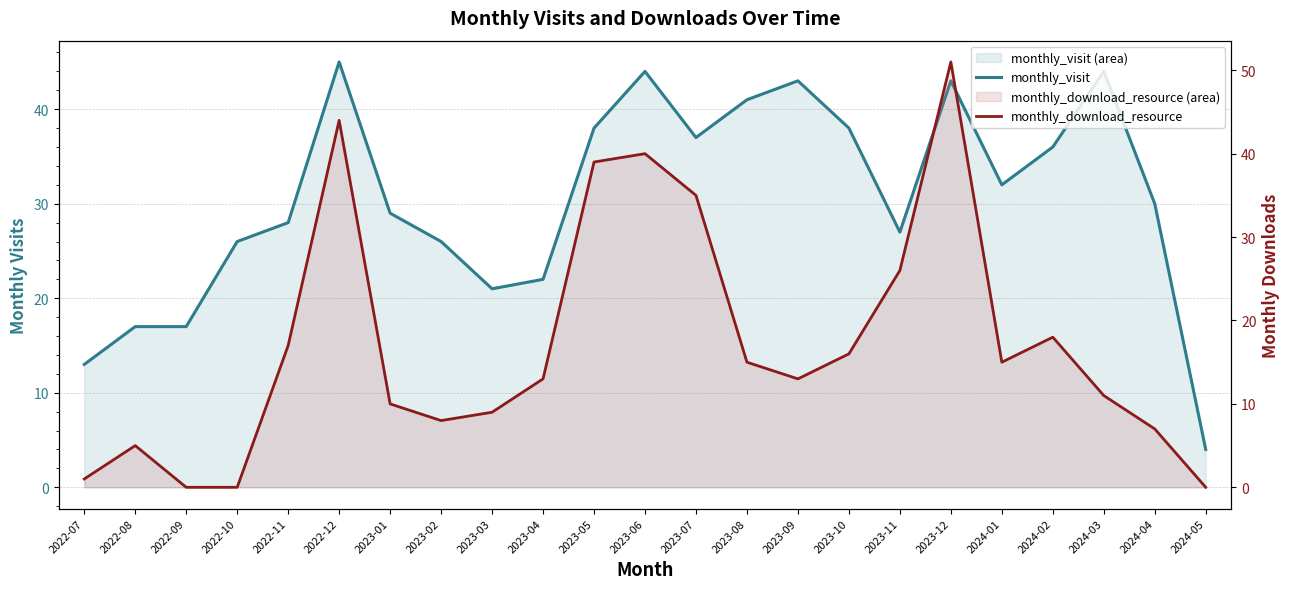

What is the value of the monthly_visit point at the 20th from the left?

36